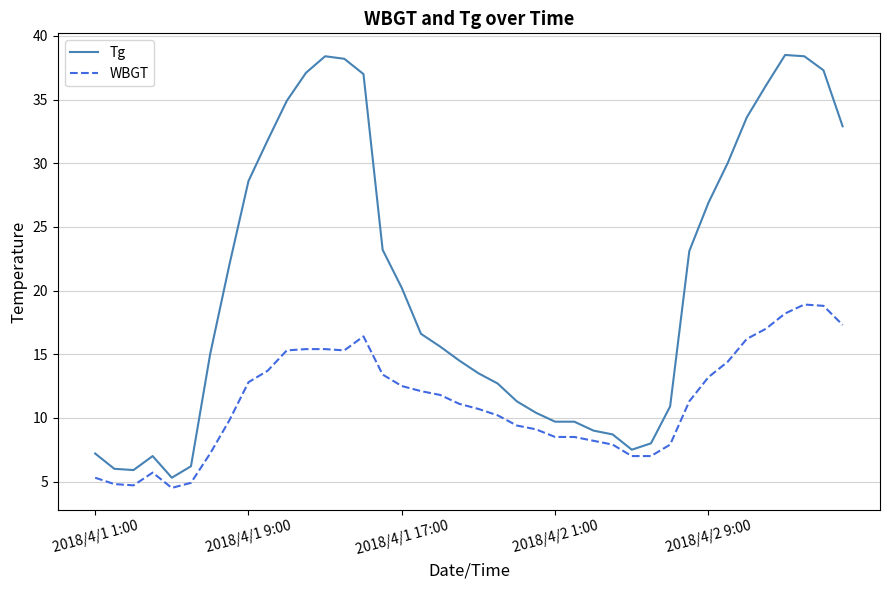

Which series has the largest total across all categories?

Tg